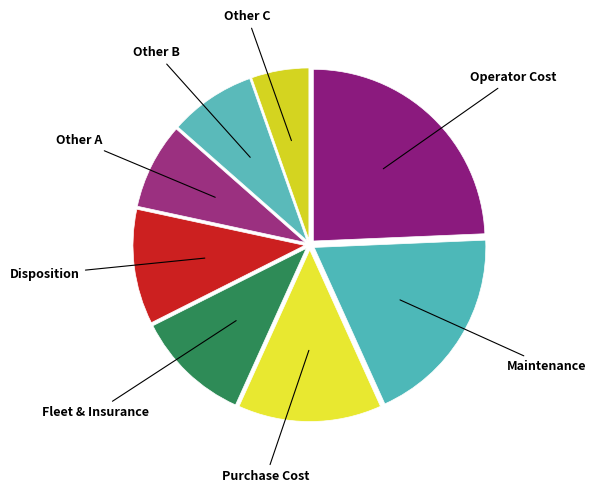

Combined, do Operator Cost and Maintenance account for over 50%?

No